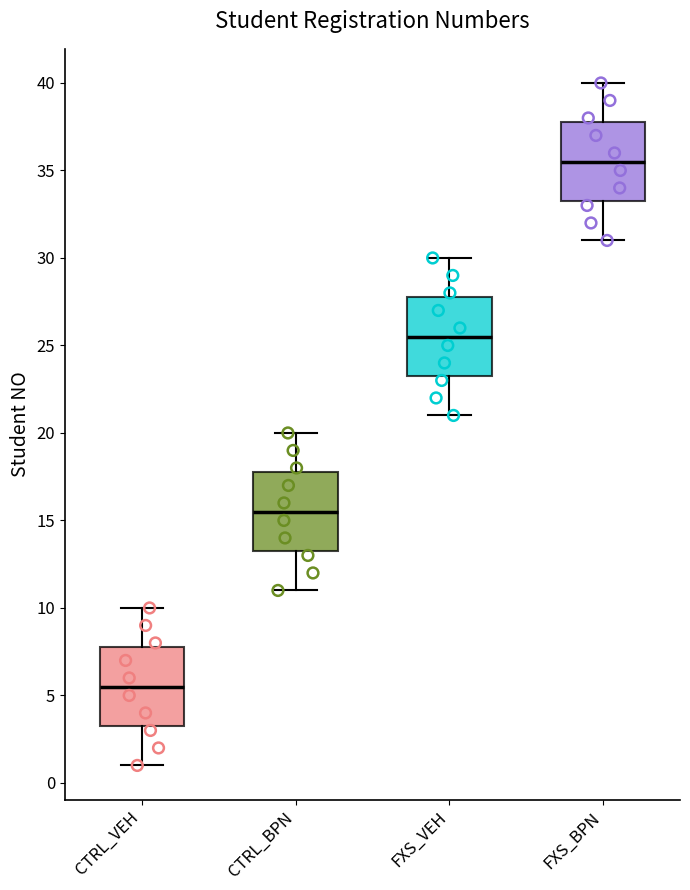

Which box's median line is the lowest?

CTRL_VEH